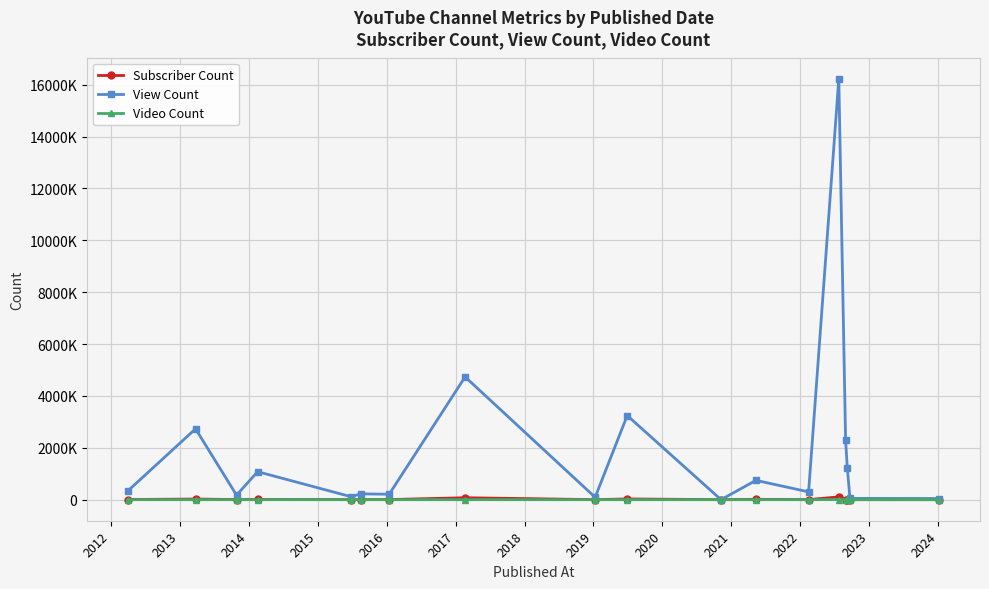

What is the sum of all View Count values?

33834577